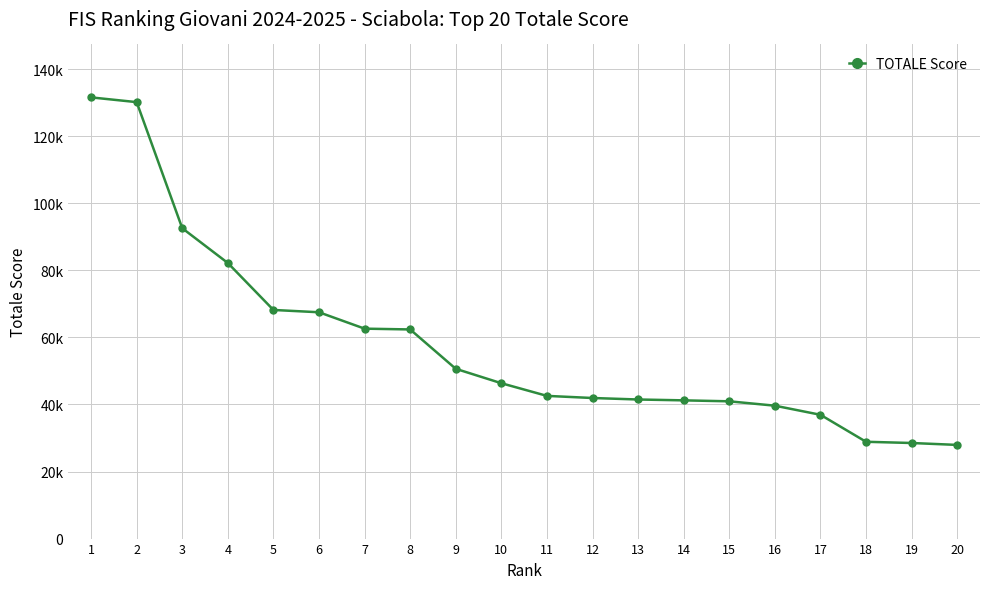

Is this an area chart (filled region under the line)?

No